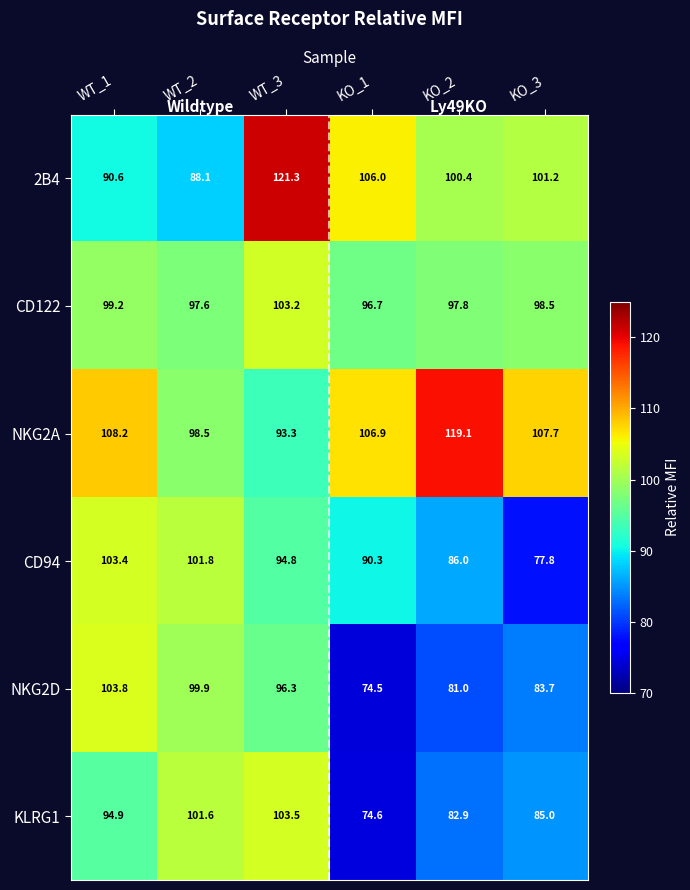

What is the difference between the maximum and minimum values in the CD94 series?

25.6